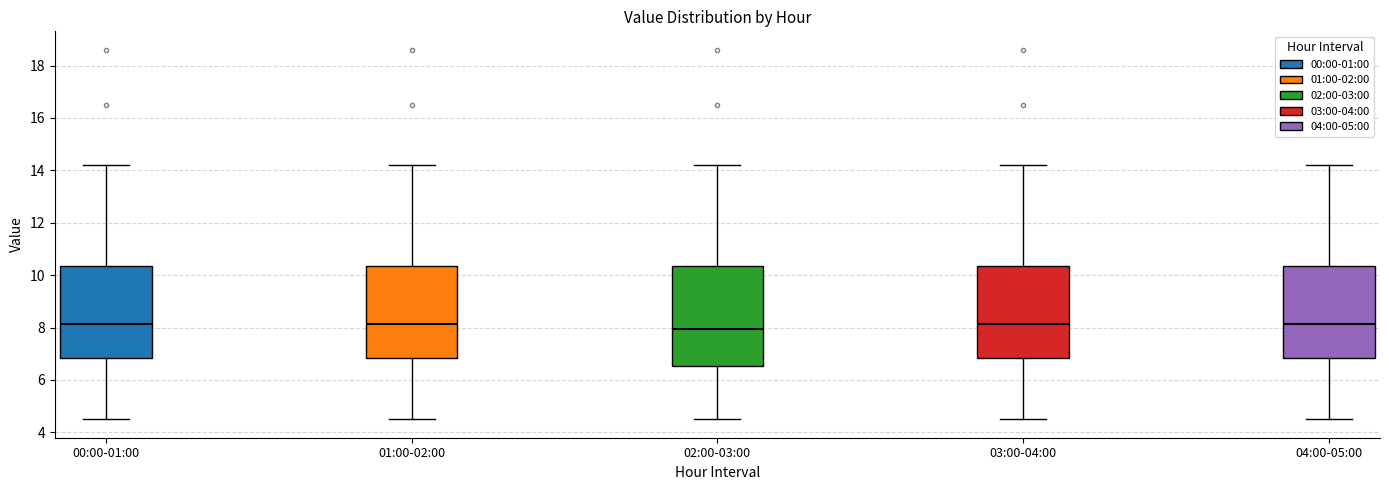

Reading left to right, transcribe this box plot: for each box, give where its median line is, the range the box spans, and where its two whiskers end, as read against the y-axis. The values are not printed on the chart, so give them approximately, as read against the axis.

00:00-01:00: median 8.2, box 6.8 to 10.4, whiskers 4.6 to 14.2
01:00-02:00: median 8.2, box 6.8 to 10.4, whiskers 4.6 to 14.2
02:00-03:00: median 8.0, box 6.6 to 10.4, whiskers 4.6 to 14.2
03:00-04:00: median 8.2, box 6.8 to 10.4, whiskers 4.6 to 14.2
04:00-05:00: median 8.2, box 6.8 to 10.4, whiskers 4.6 to 14.2